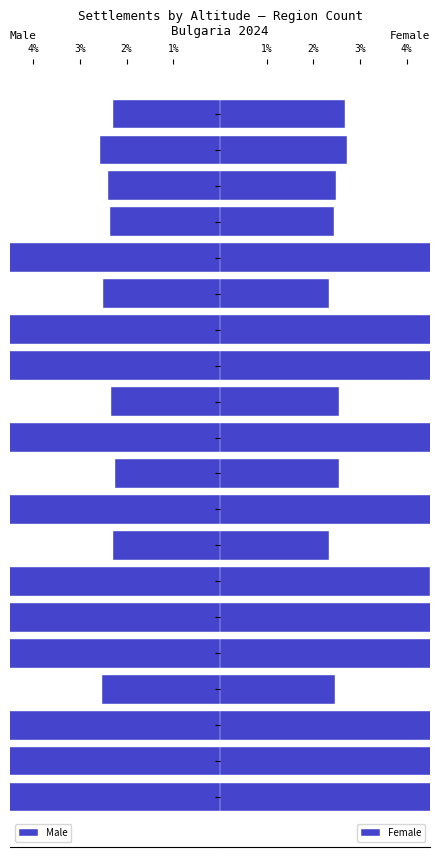

Where is Female nearest to the value 7?

8